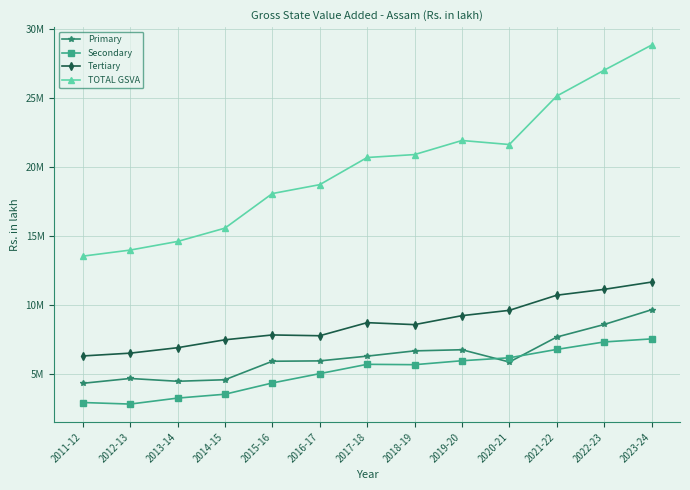

Between 2015-16 and 2020-21, which series saw the biggest shift?

TOTAL GSVA